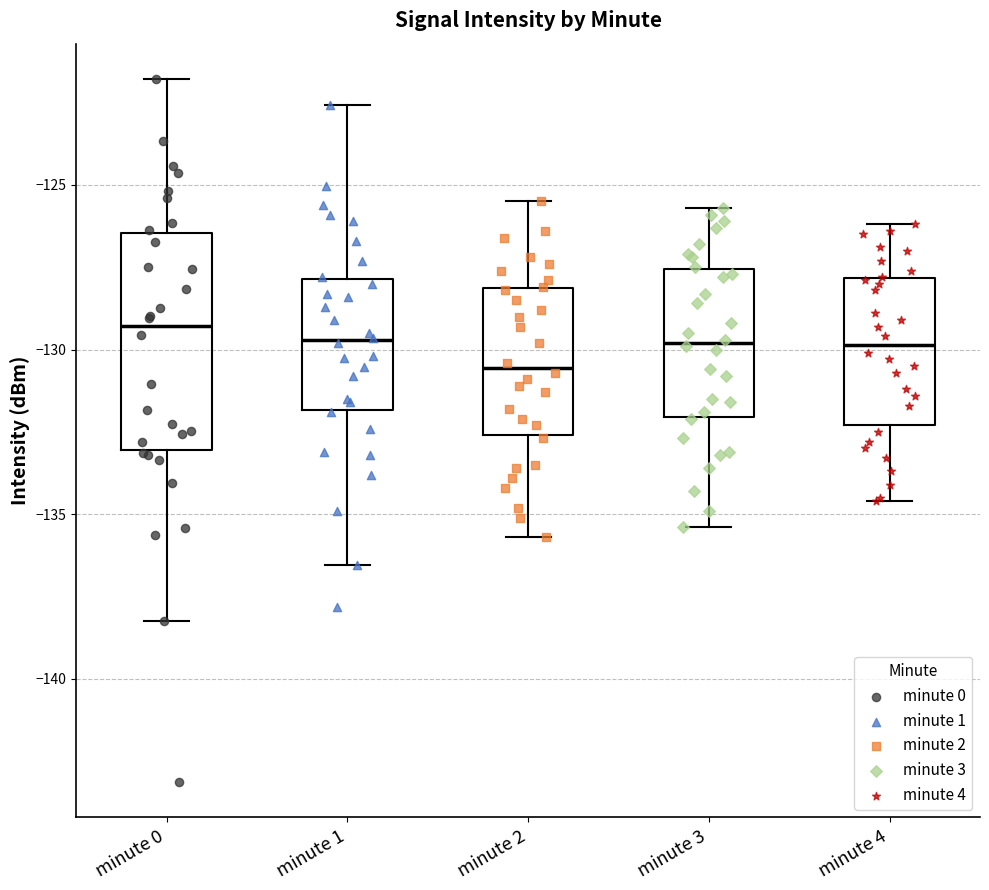

Reading left to right, read every box against the y-axis: the position of its median line, the range the box covers, and the ends of its whiskers. The values are not printed on the chart, so give them approximately, as read against the axis.

minute 0: median -129.5, box -133.0 to -126.5, whiskers -138.0 to -122.0
minute 1: median -129.5, box -132.0 to -128.0, whiskers -136.5 to -122.5
minute 2: median -130.5, box -132.5 to -128.0, whiskers -135.5 to -125.5
minute 3: median -130.0, box -132.0 to -127.5, whiskers -135.5 to -125.5
minute 4: median -130.0, box -132.5 to -128.0, whiskers -134.5 to -126.0